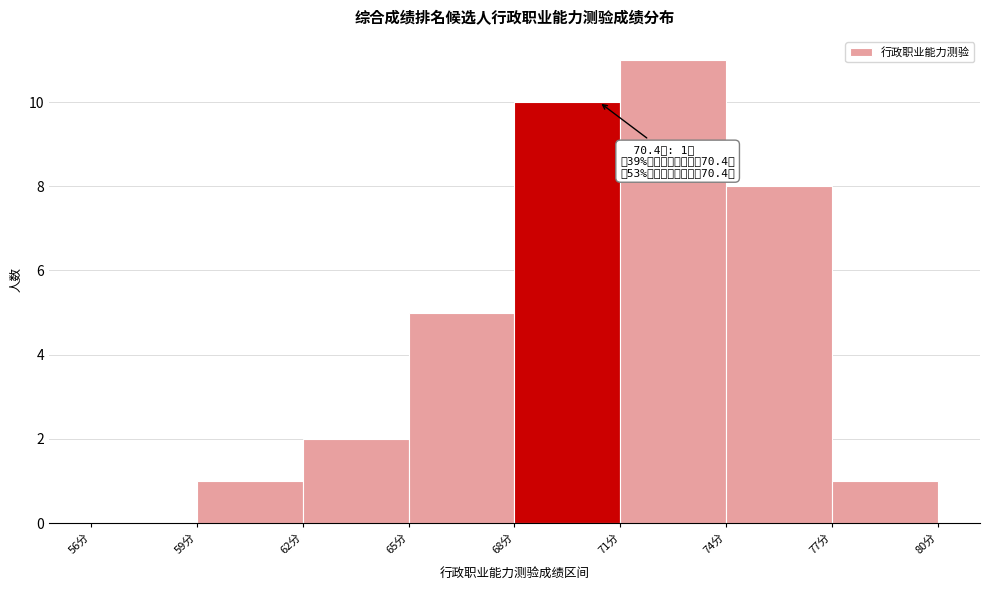

Which range on the x-axis has the tallest bar?

71 to 74